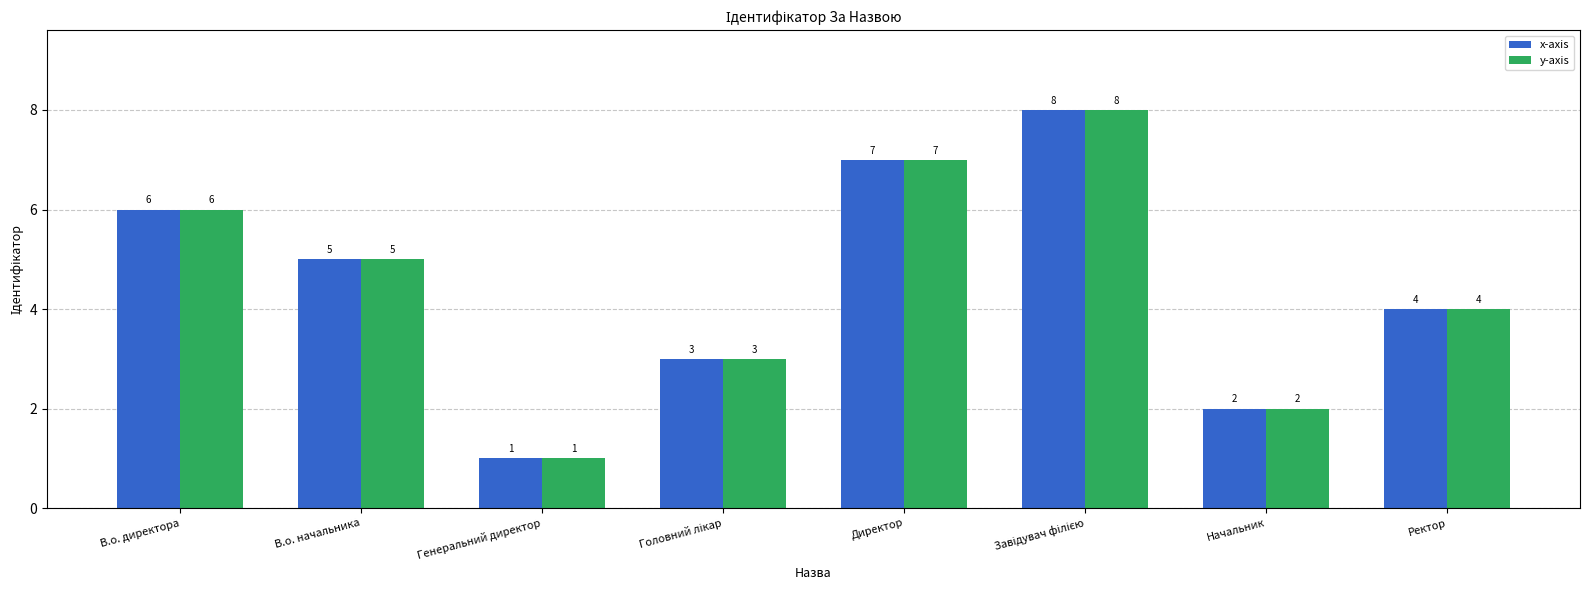

What value does the y-axis series have at В.о. директора?

6